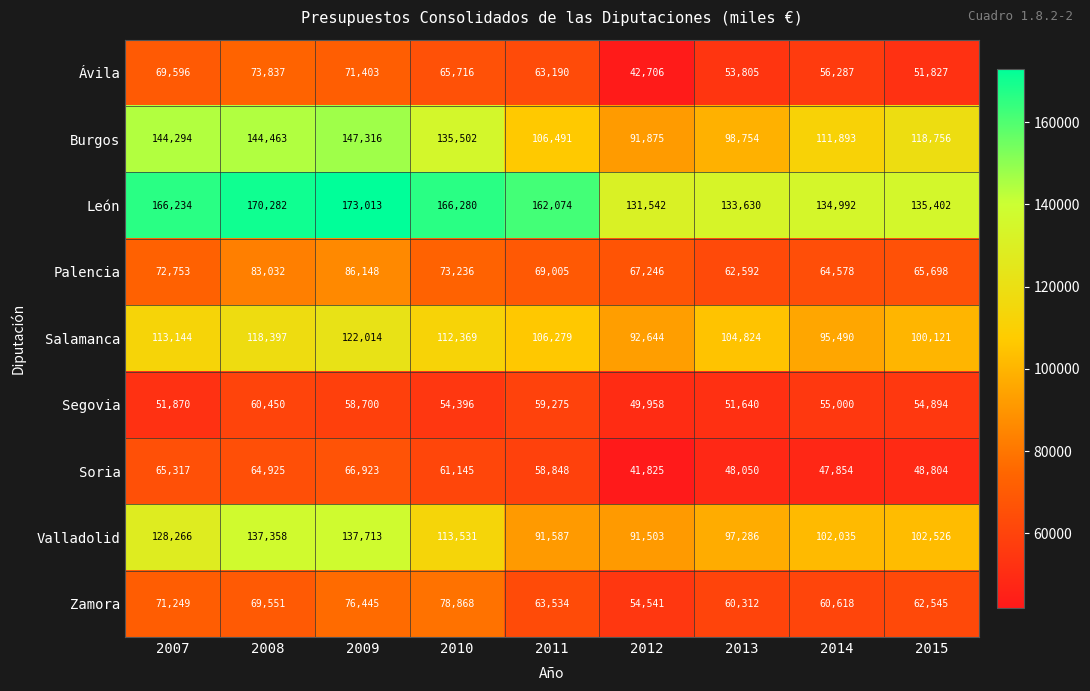

What is the difference between the maximum and minimum values in the Soria series?

25098